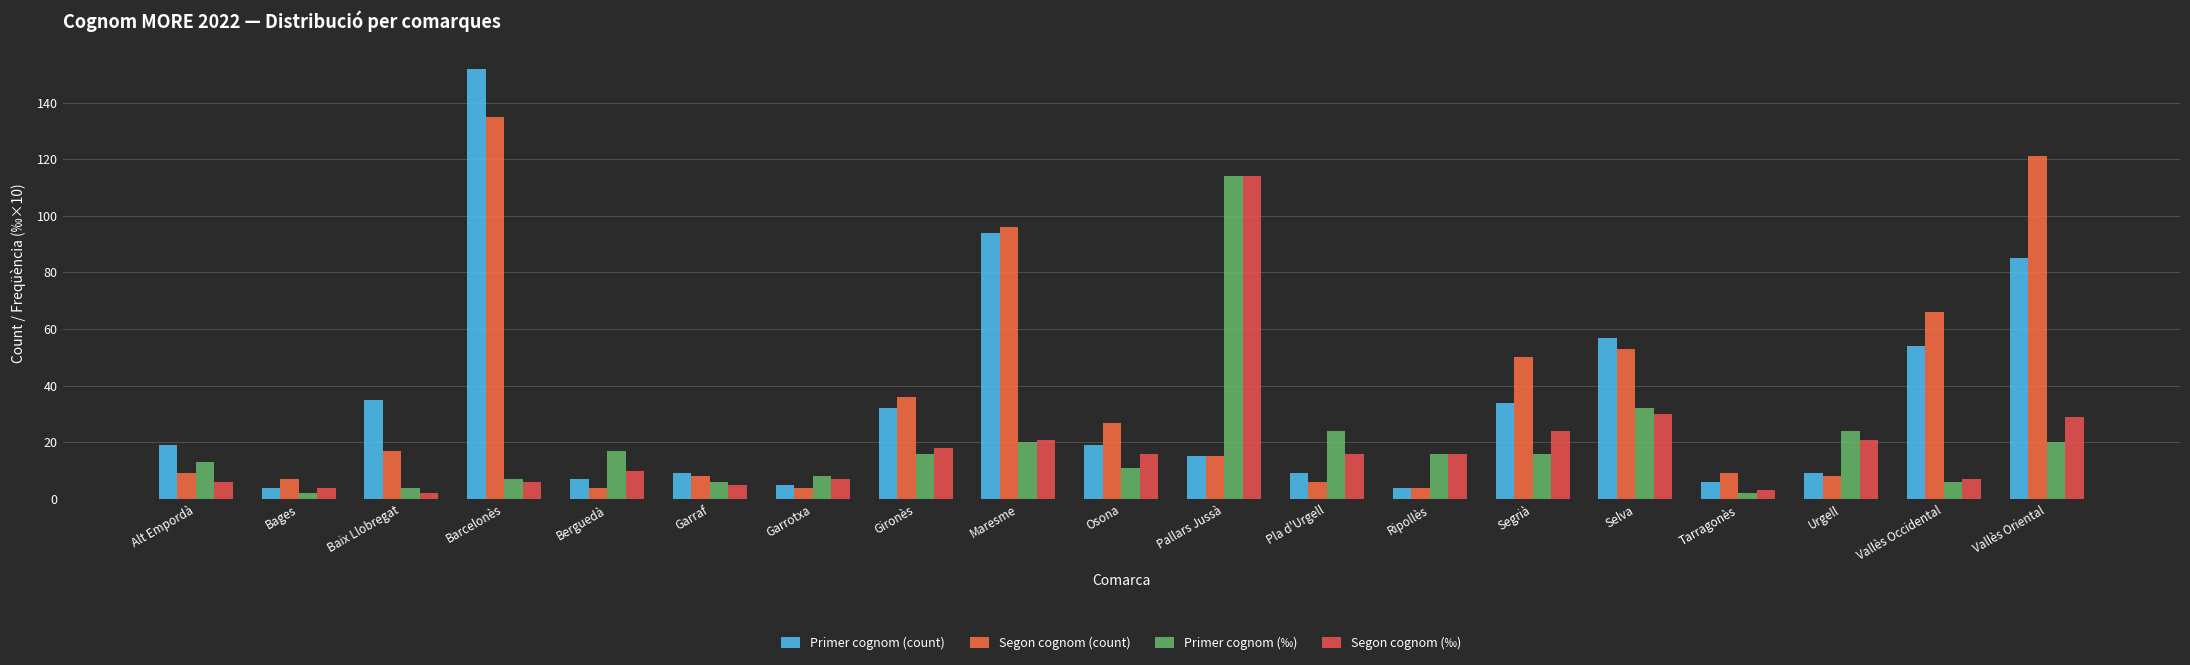

Which series has the largest total across all categories?

Segon cognom (count)